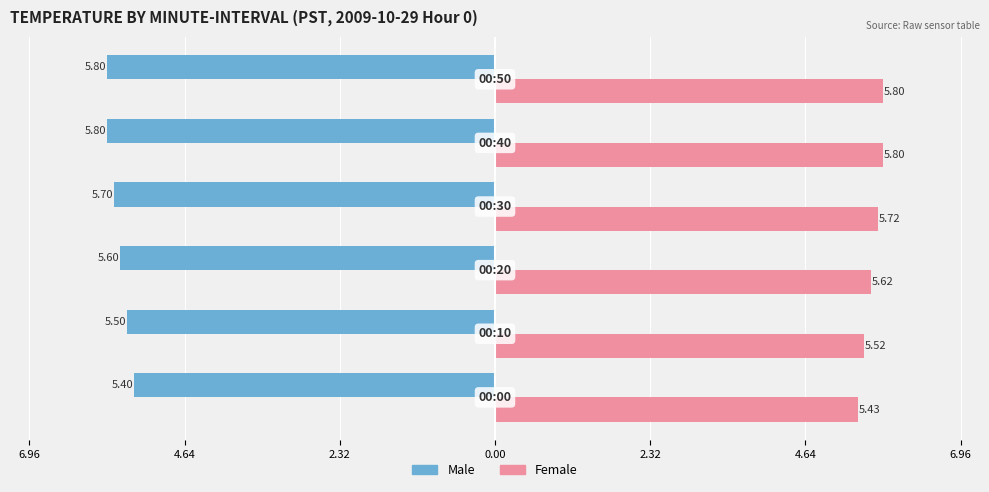

What is the maximum value shown in the chart?

5.8